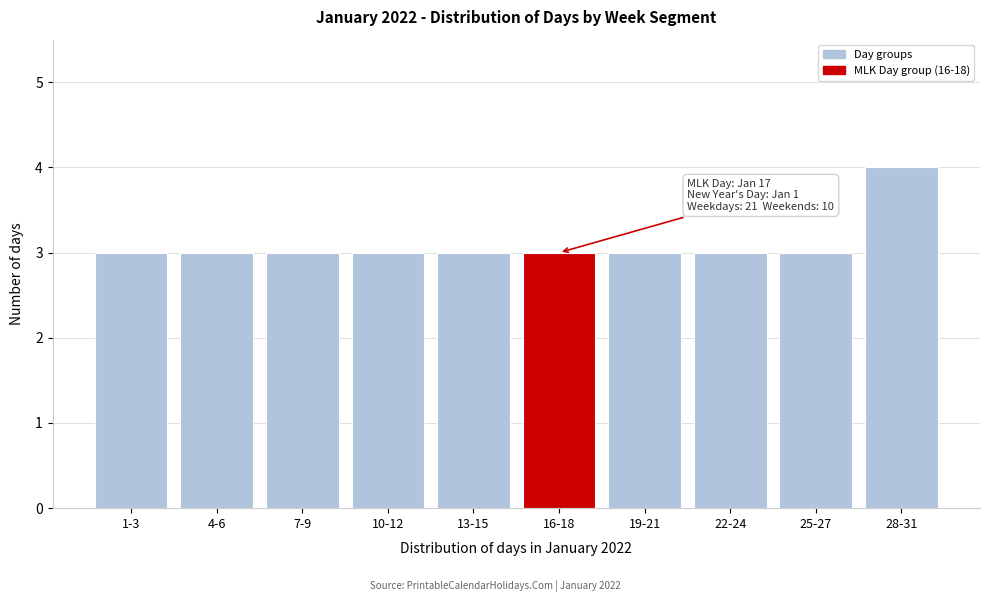

Reading left to right, transcribe all the data shown in this chart.

1-3=3	4-6=3	7-9=3	10-12=3	13-15=3	16-18=3	19-21=3	22-24=3	25-27=3	28-31=4